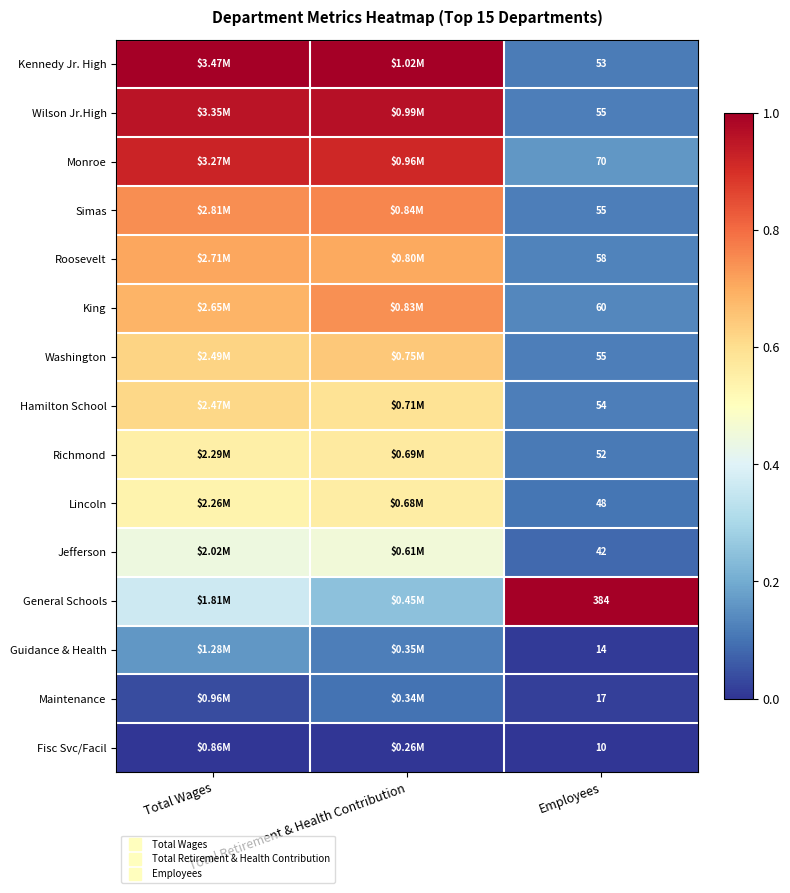

True or false: Kennedy Jr. High has a value of 0.3 at Total Retirement & Health Contribution.

False